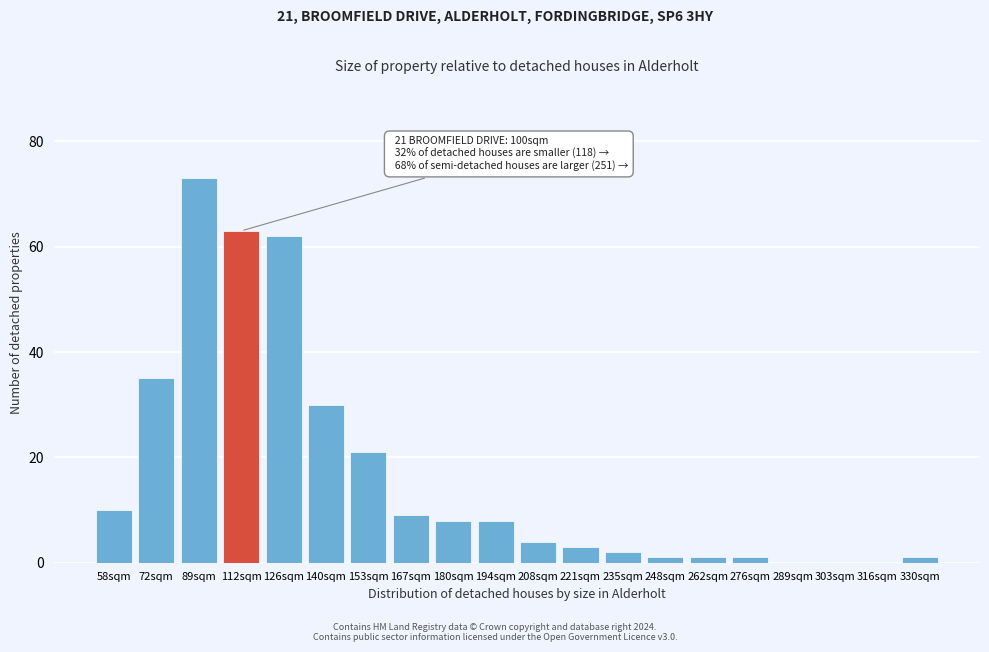

Reading left to right, transcribe all the data shown in this chart.

58sqm=10	72sqm=35	89sqm=73	112sqm=63	126sqm=62	140sqm=30	153sqm=21	167sqm=9	180sqm=8	194sqm=8	208sqm=4	221sqm=3	235sqm=2	248sqm=1	262sqm=1	276sqm=1	289sqm=0	303sqm=0	316sqm=0	330sqm=1